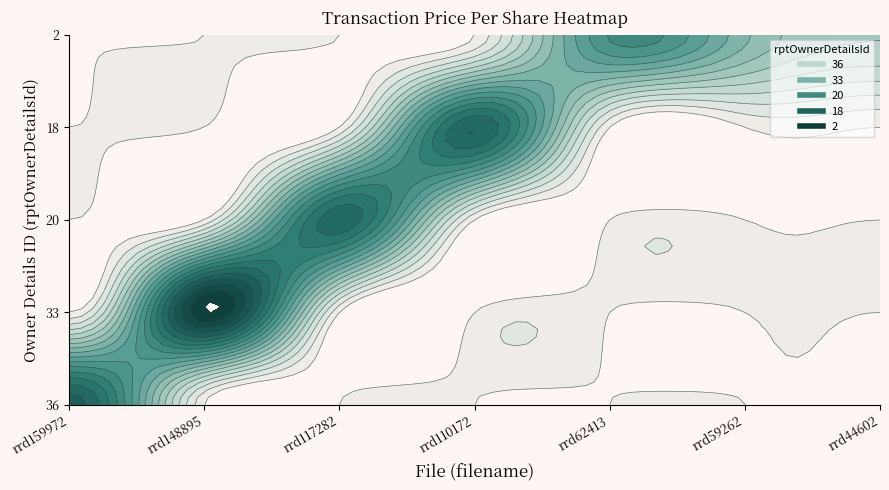

What is the difference between the highest and lowest values at rrd148895.xml?

17.8